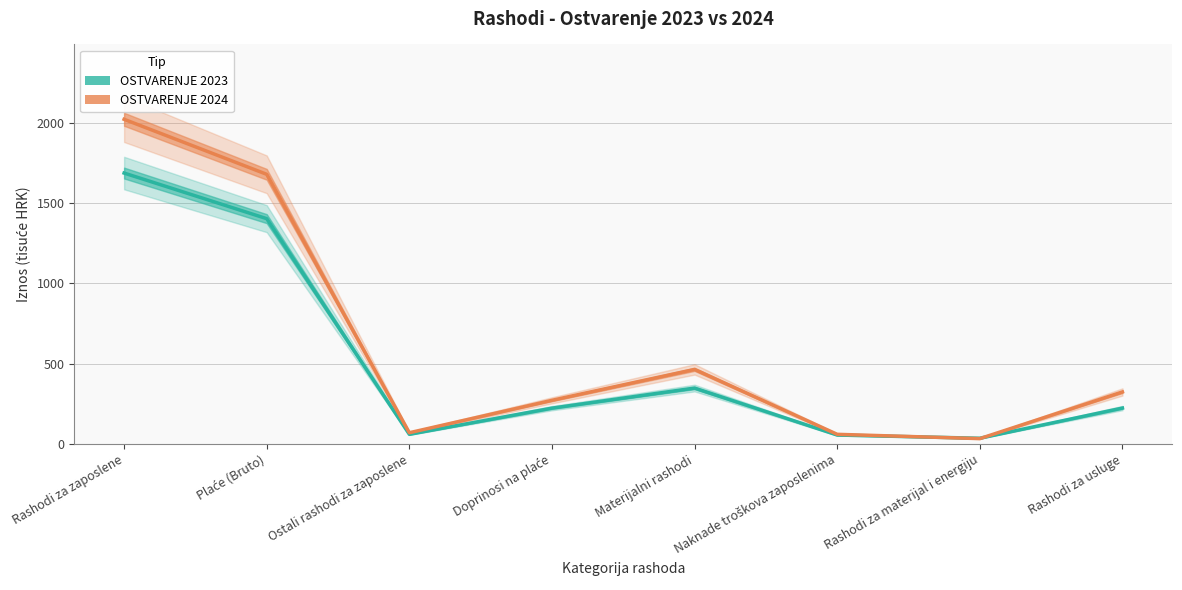

Rank the series at Materijalni rashodi from highest to lowest value.

OSTVARENJE 2024, OSTVARENJE 2023